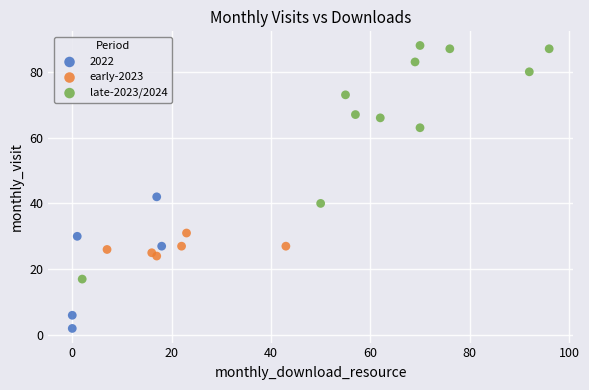

Which series has the widest spread of Y values?

late-2023/2024